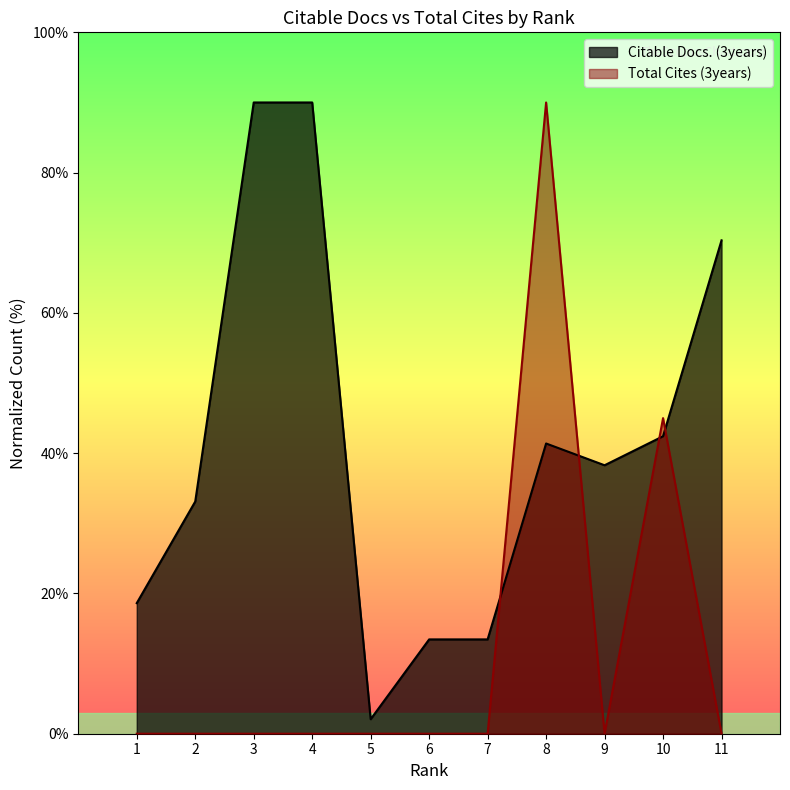

In Total Cites (3years), how many points are higher than both neighbors (excluding endpoints)?

2